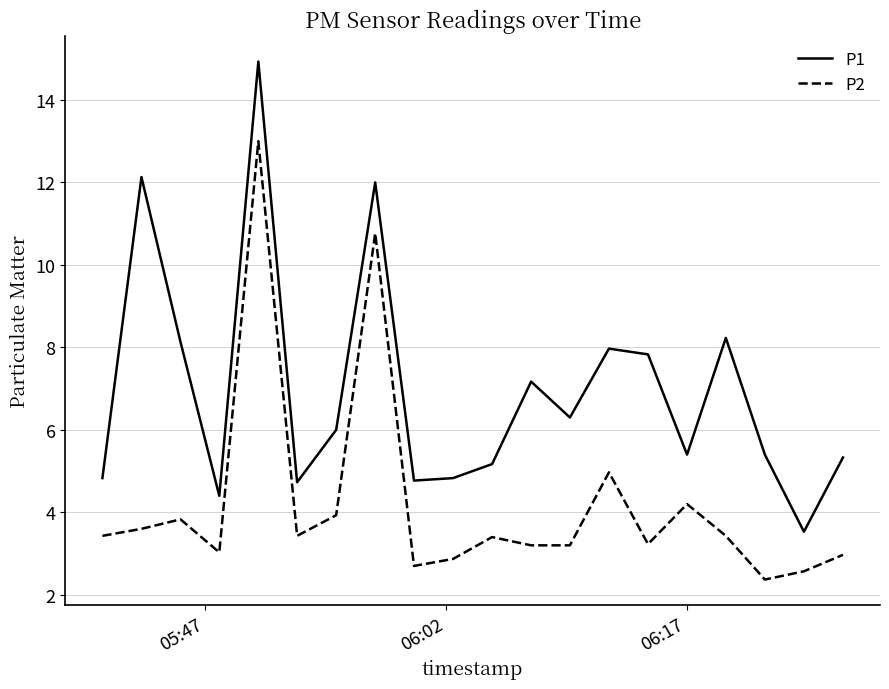

List the series in order of their peak value, lowest first.

P2, P1